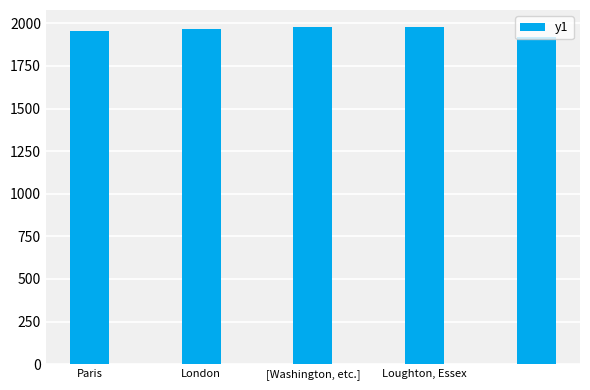

What is the difference between the second highest and minimum values?

58